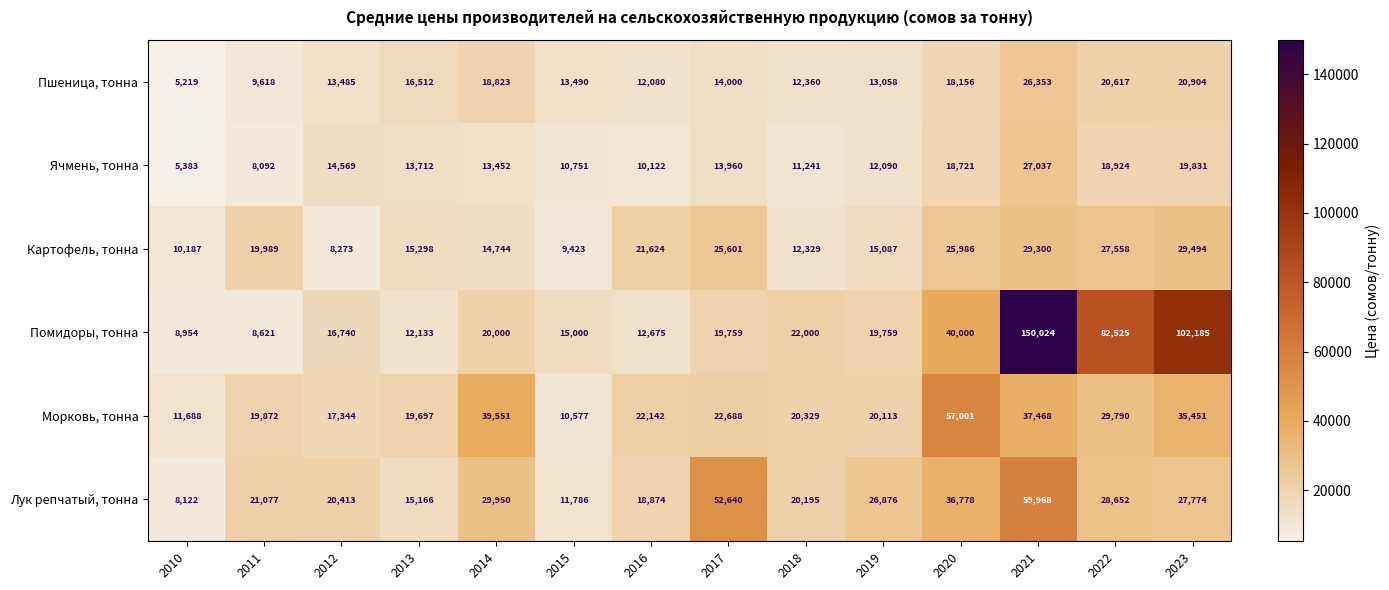

Which series has the widest spread of values?

Помидоры, тонна